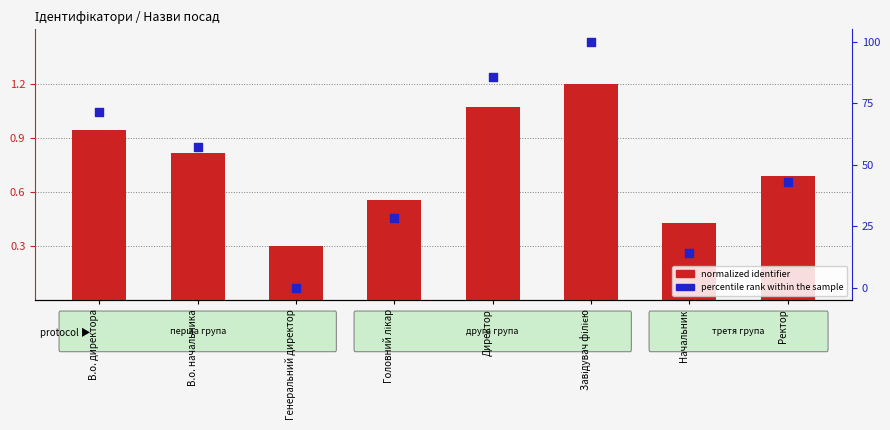

At how many categories does at least one series exceed 92?

1